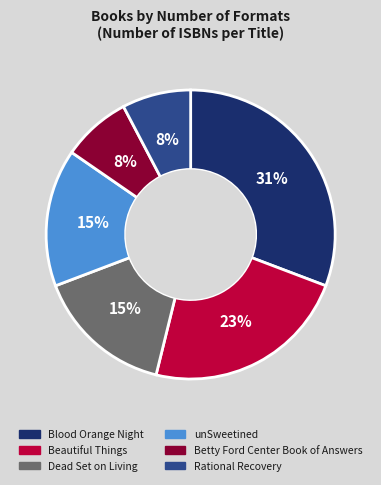

Between Dead Set on Living and Rational Recovery, which is larger?

Dead Set on Living